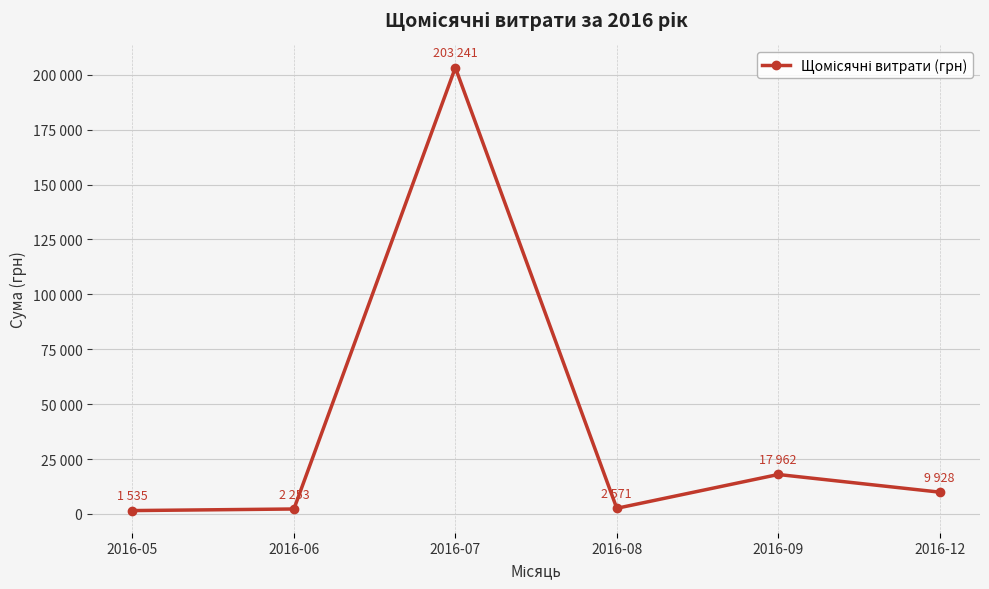

Is this an area chart (filled region under the line)?

No